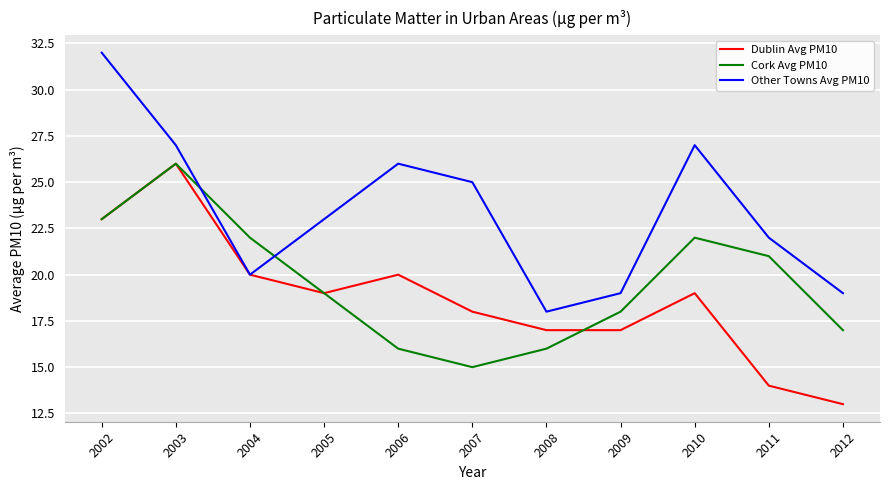

At which label does Cork Avg PM10 first exceed 19?

2002